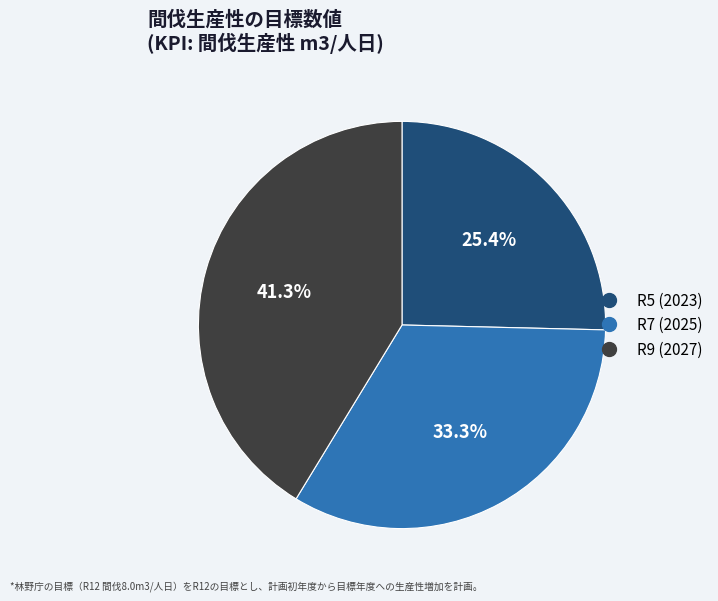

To the nearest percent, what is the difference between the R7 (2025) and R9 (2027) slice percentages?

8%